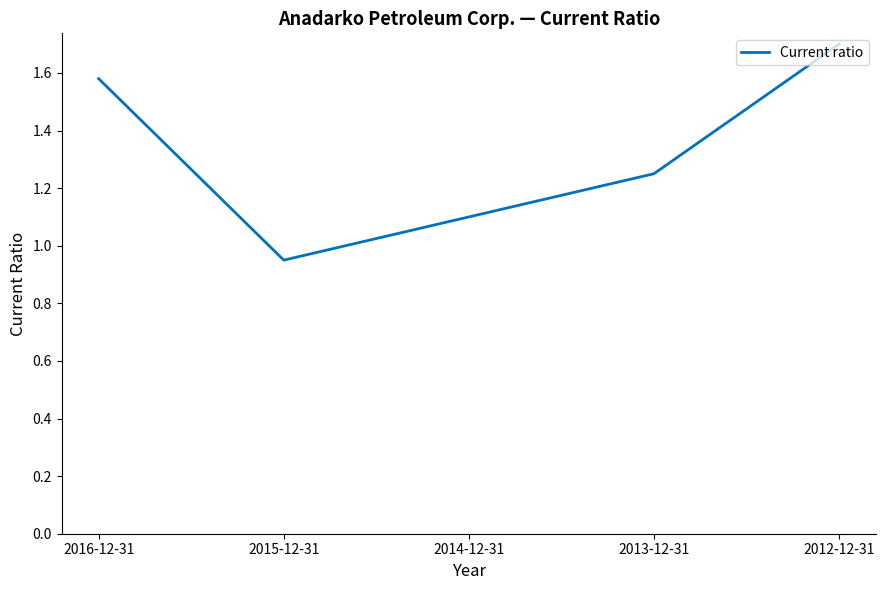

What is the greatest value displayed?

1.7